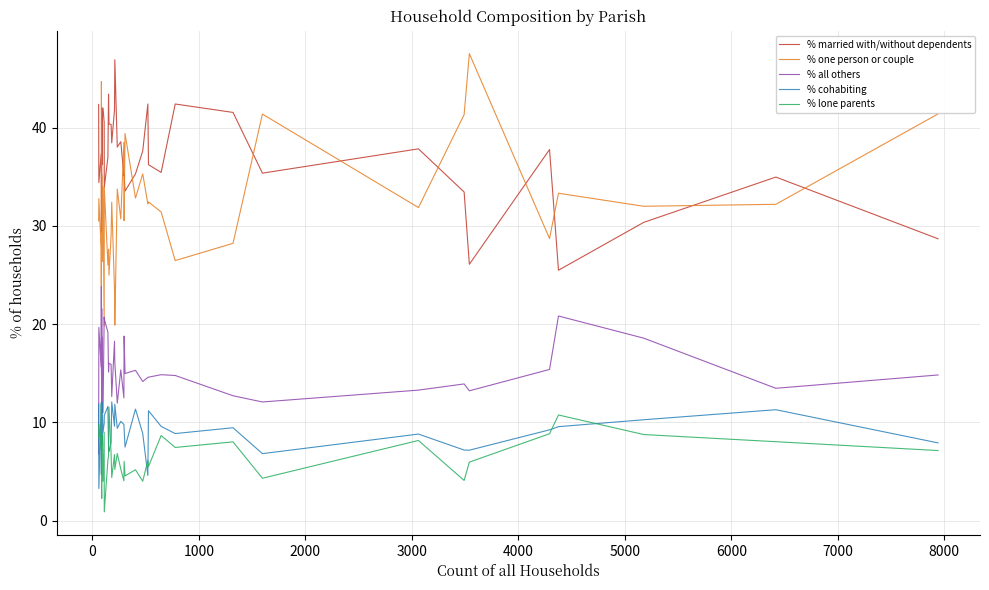

How many data points in % lone parents are less than 6?

16